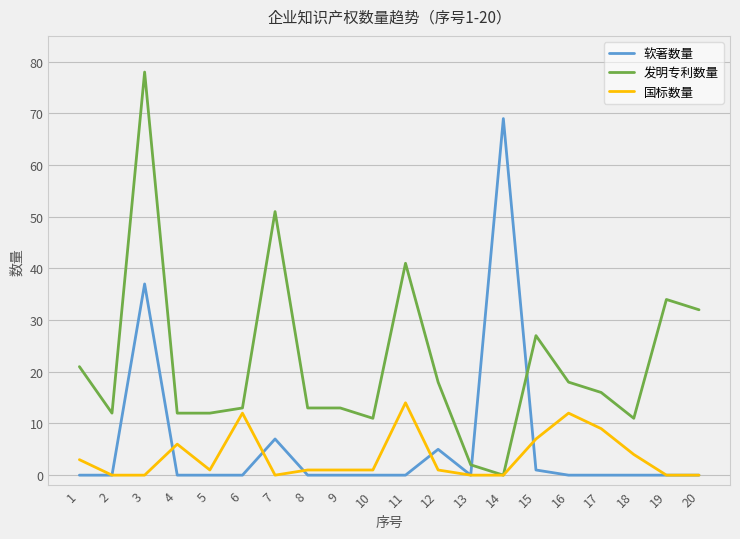

Which series has the largest range (max minus min)?

发明专利数量